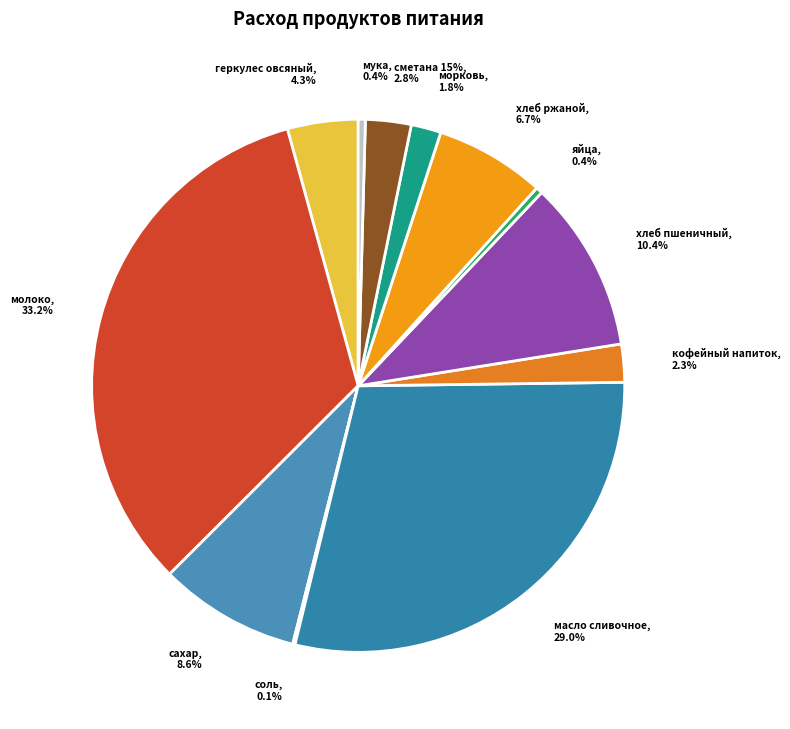

What percentage do морковь and хлеб ржаной together represent?

8.5%